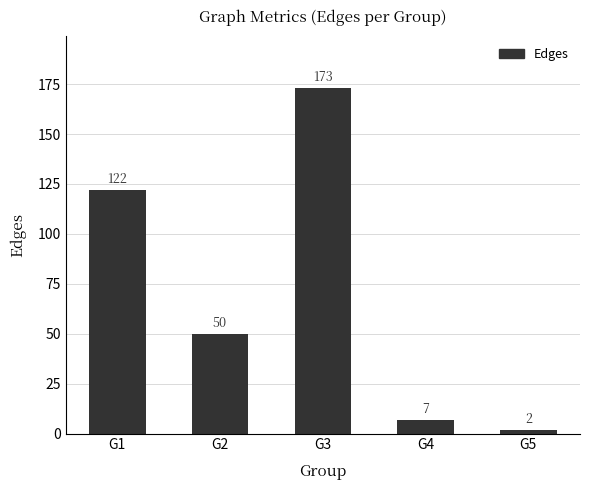

Which category has the lowest value across all series?

G5